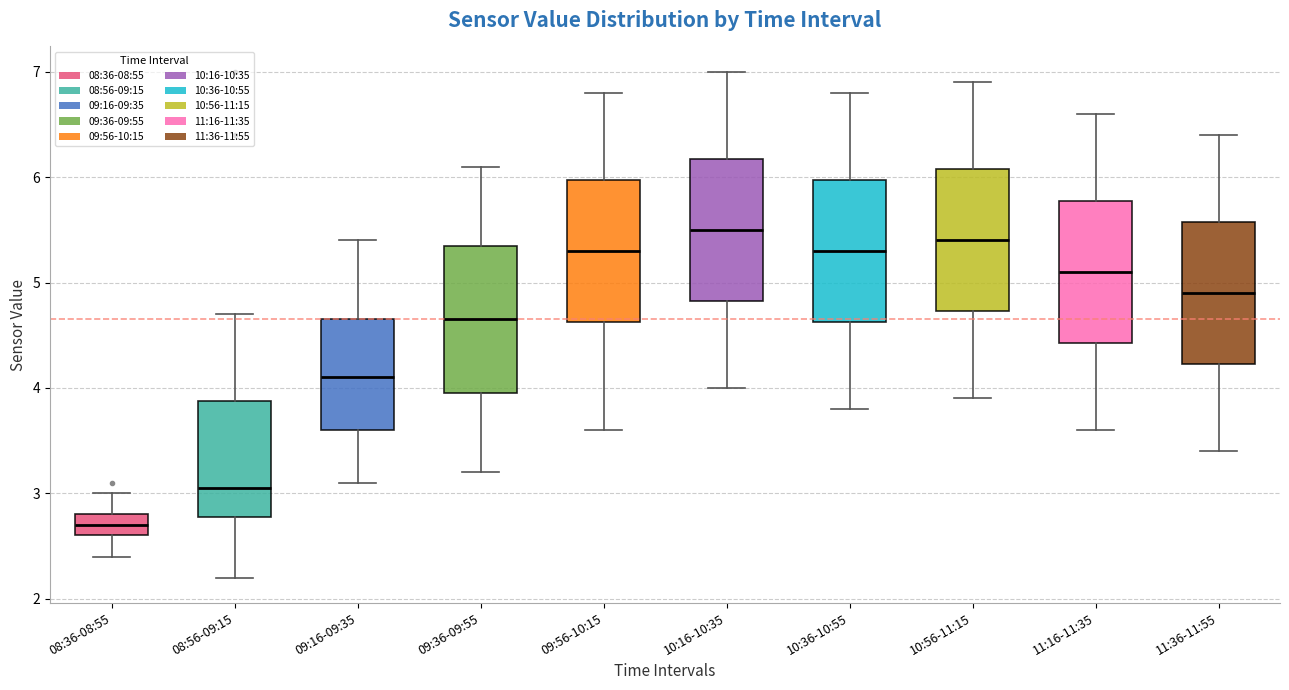

Where does the upper whisker of the box for 09:36-09:55 end on the y-axis? The values are not printed on the chart, so give them approximately, as read against the axis.

6.1